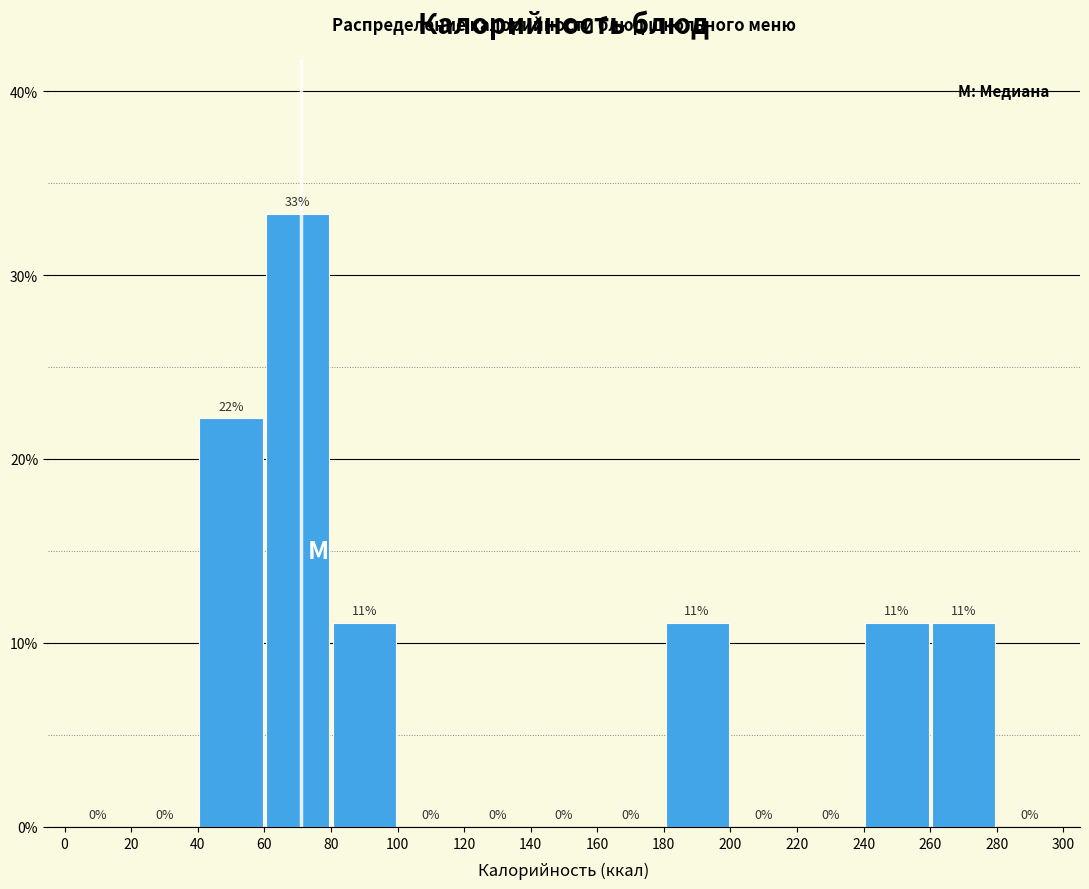

Which range on the x-axis has the tallest bar?

60 to 80